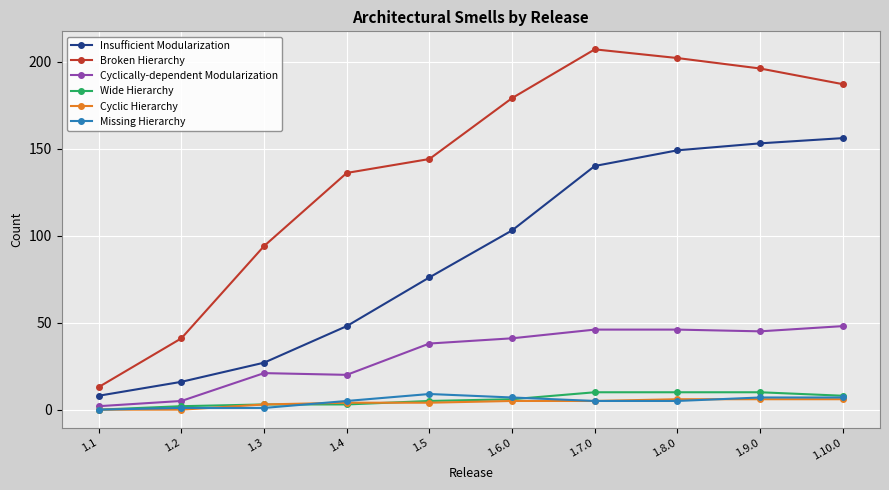

True or false: Cyclically-dependent Modularization has a value of 77 at 1.8.0.

False